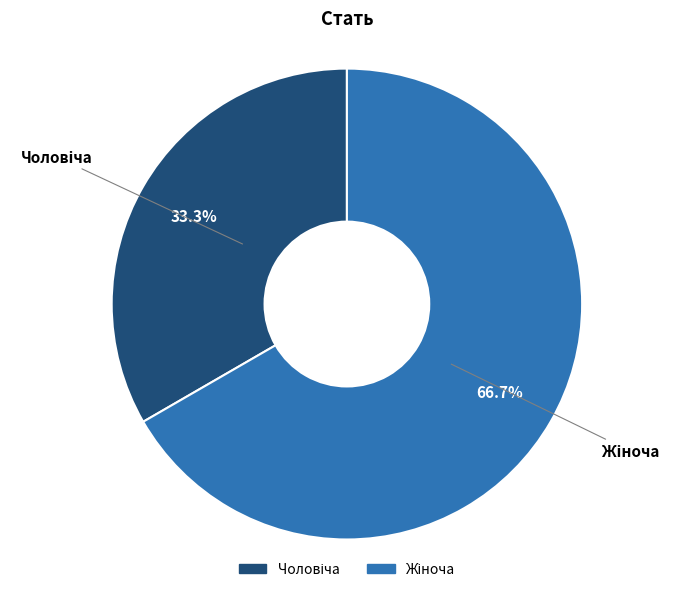

Is there a majority slice in this chart?

Yes